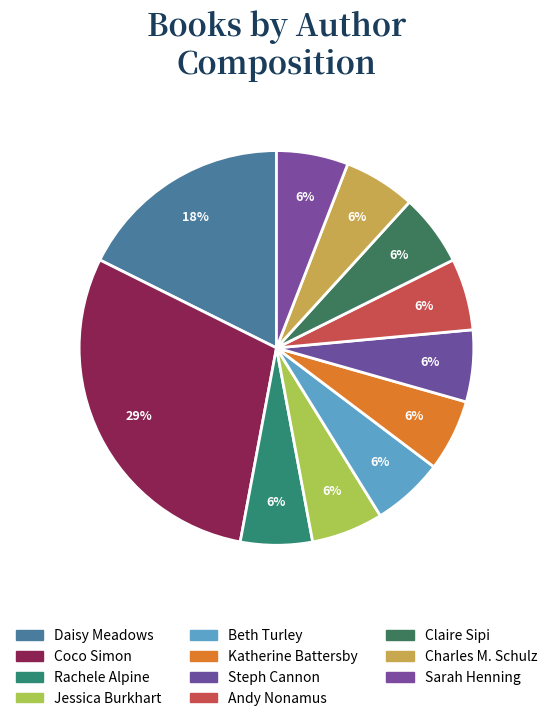

Count the number of slices in the pie.

11